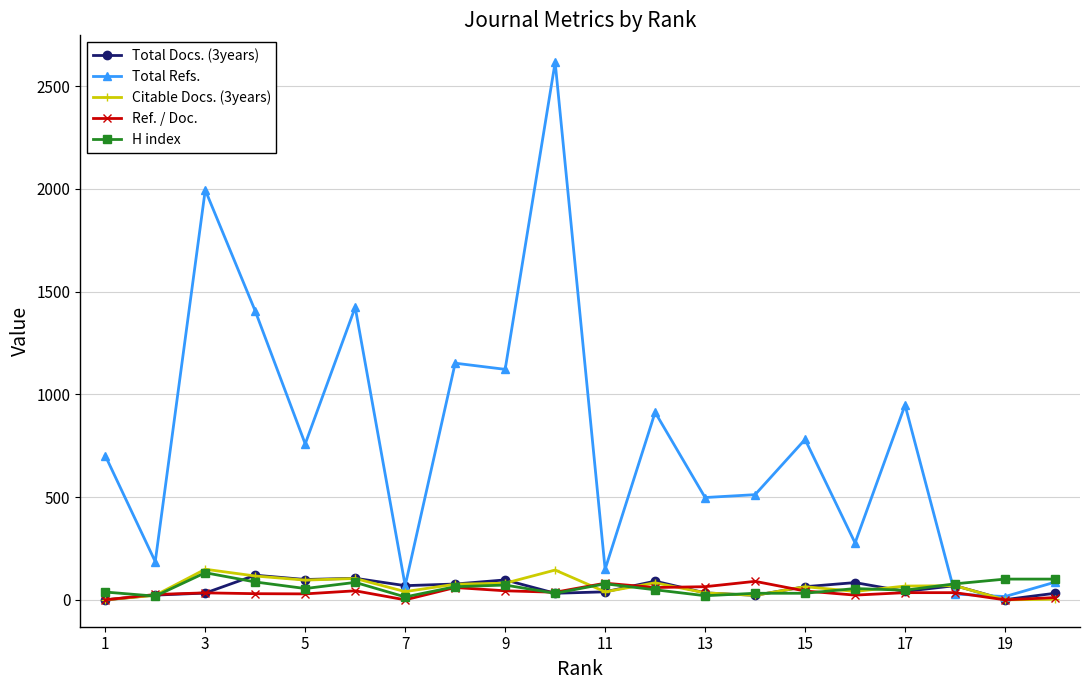

What are all the series names shown in the legend?

Total Docs. (3years), Total Refs., Citable Docs. (3years), Ref. / Doc., H index